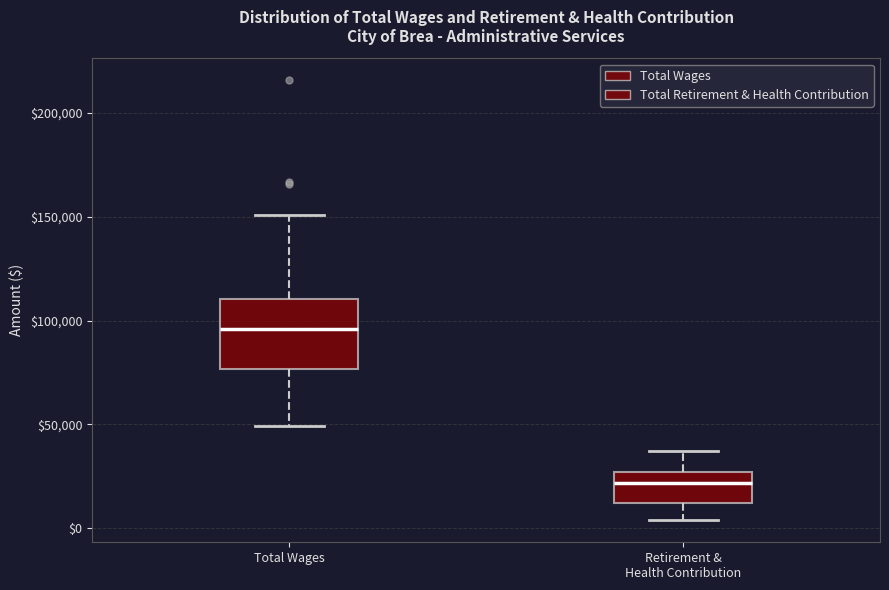

Reading left to right, read every box against the y-axis: the position of its median line, the range the box covers, and the ends of its whiskers. The values are not printed on the chart, so give them approximately, as read against the axis.

Total Wages: median 95000, box 75000 to 110000, whiskers 50000 to 150000
Retirement & Health Contribution: median 20000, box 10000 to 25000, whiskers 5000 to 35000